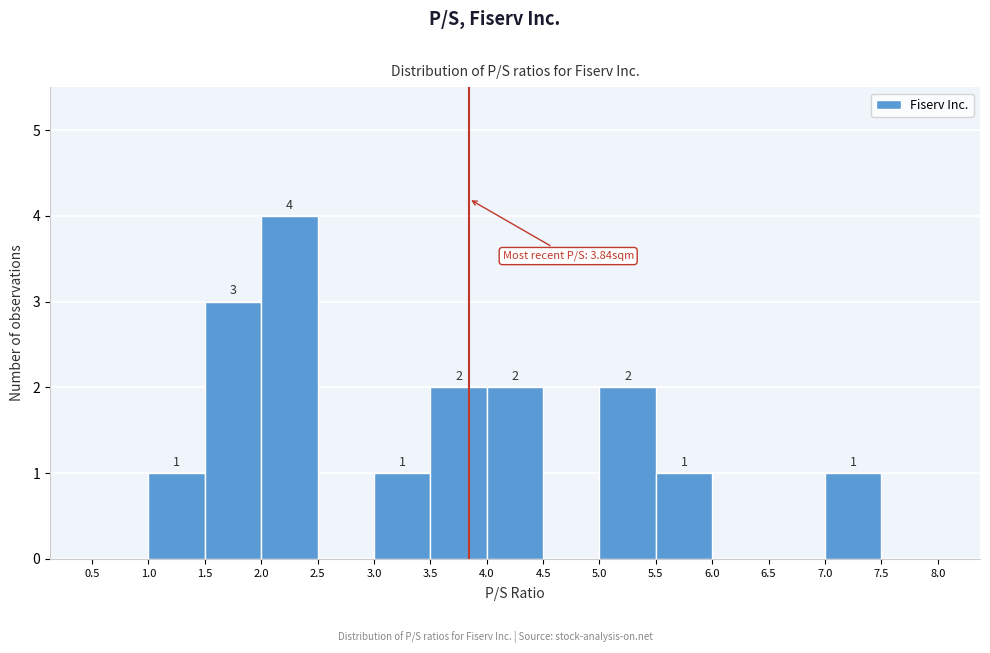

Which range on the x-axis has the tallest bar?

2.0 to 2.5